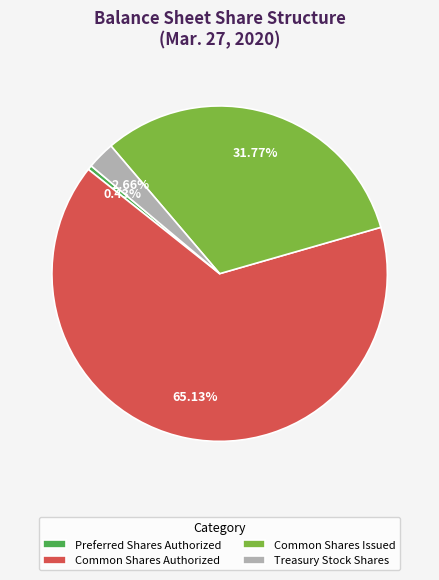

Does Common Shares Authorized represent more than half of the total?

Yes